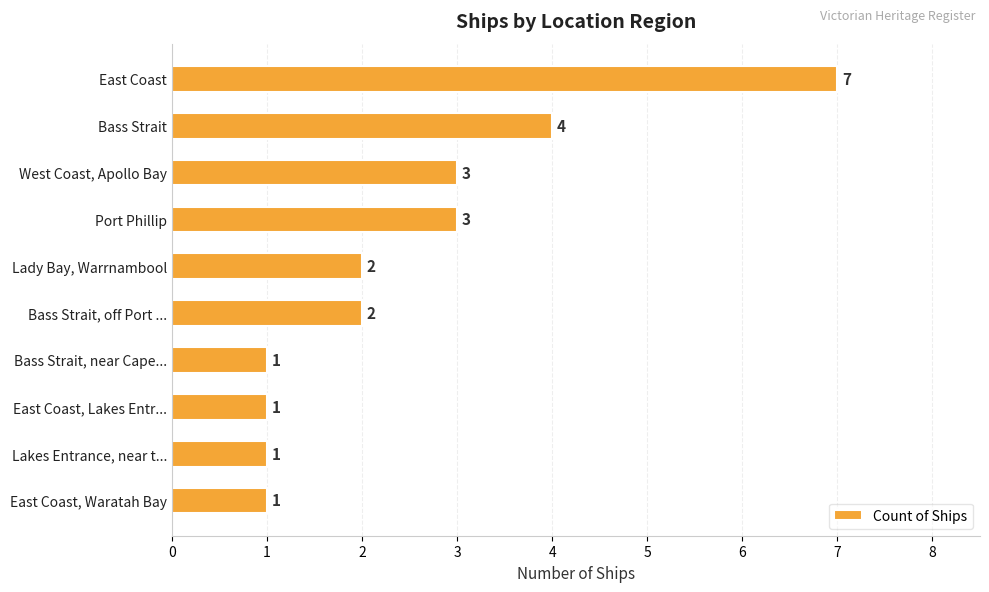

What is the difference between the maximum and minimum values?

6